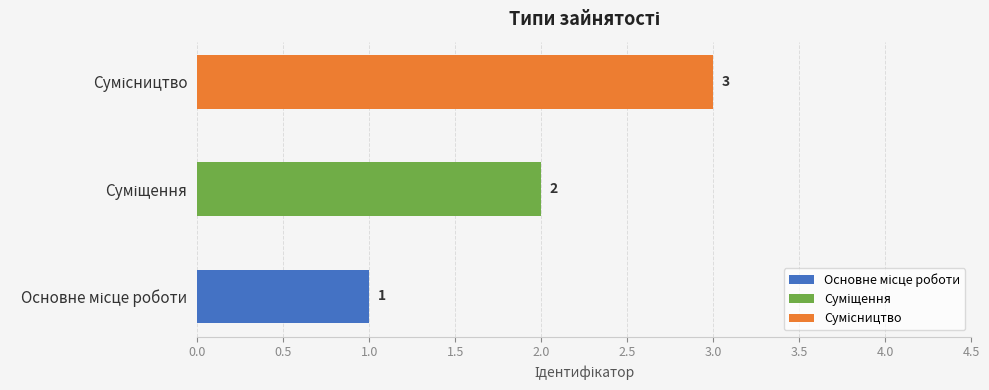

List the labels in order of value, smallest first.

Основне місце роботи, Суміщення, Сумісництво